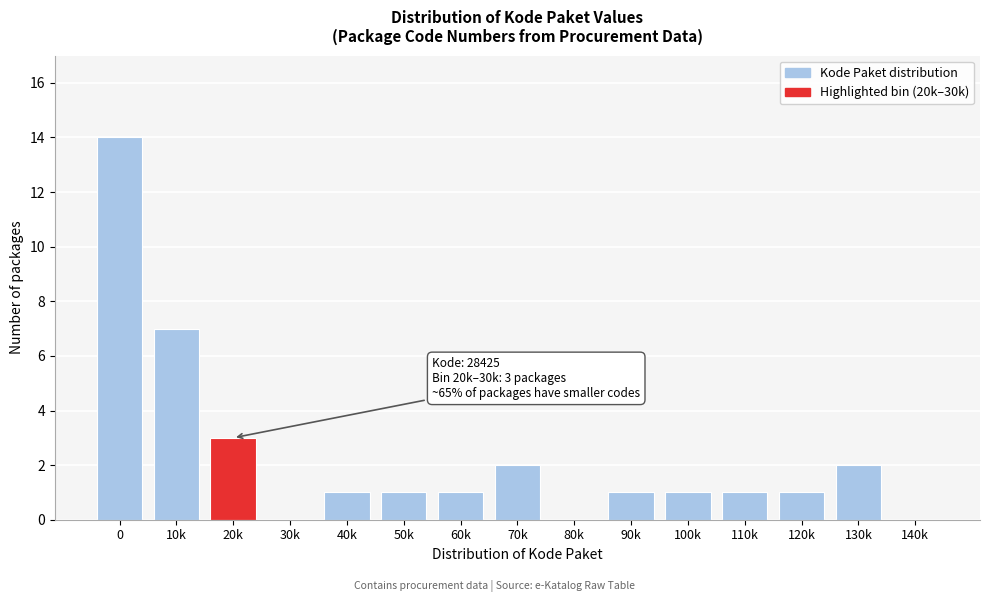

Reading left to right, extract all data points from this chart.

0=14	10k=7	20k=3	30k=0	40k=1	50k=1	60k=1	70k=2	80k=0	90k=1	100k=1	110k=1	120k=1	130k=2	140k=0